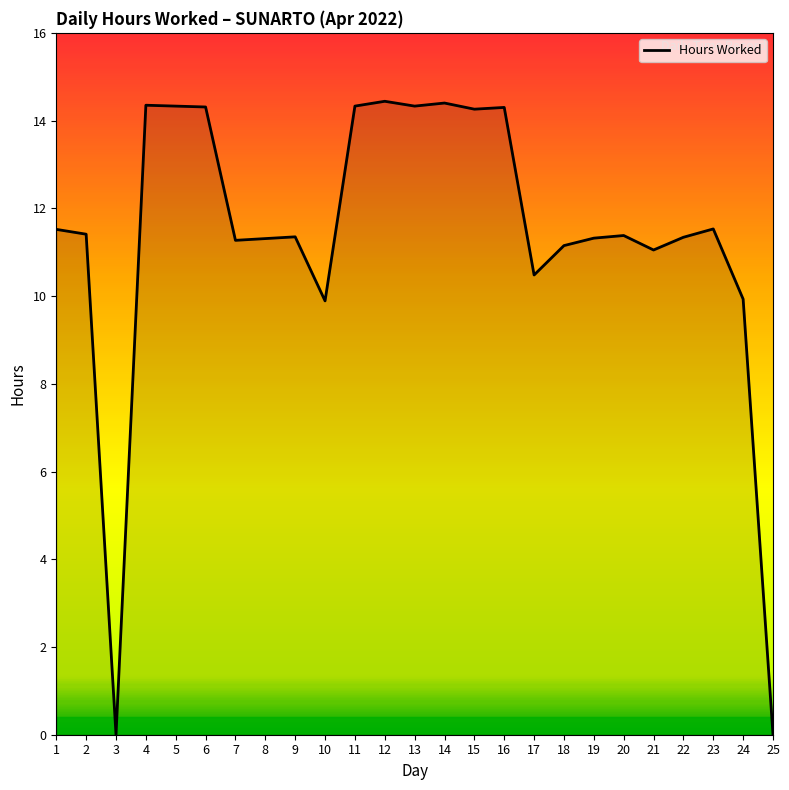

Between 23 and 15, which is larger?

15